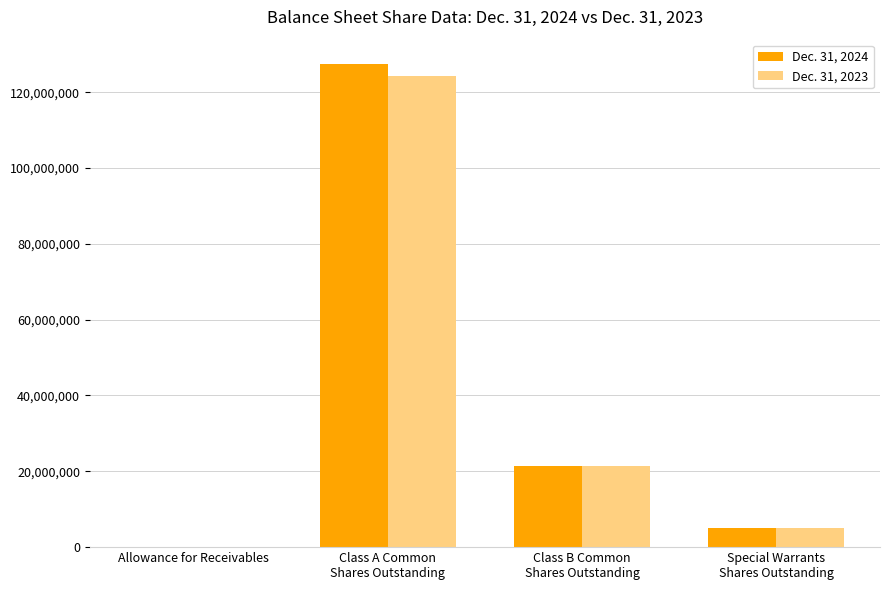

How many groups of bars are there?

4